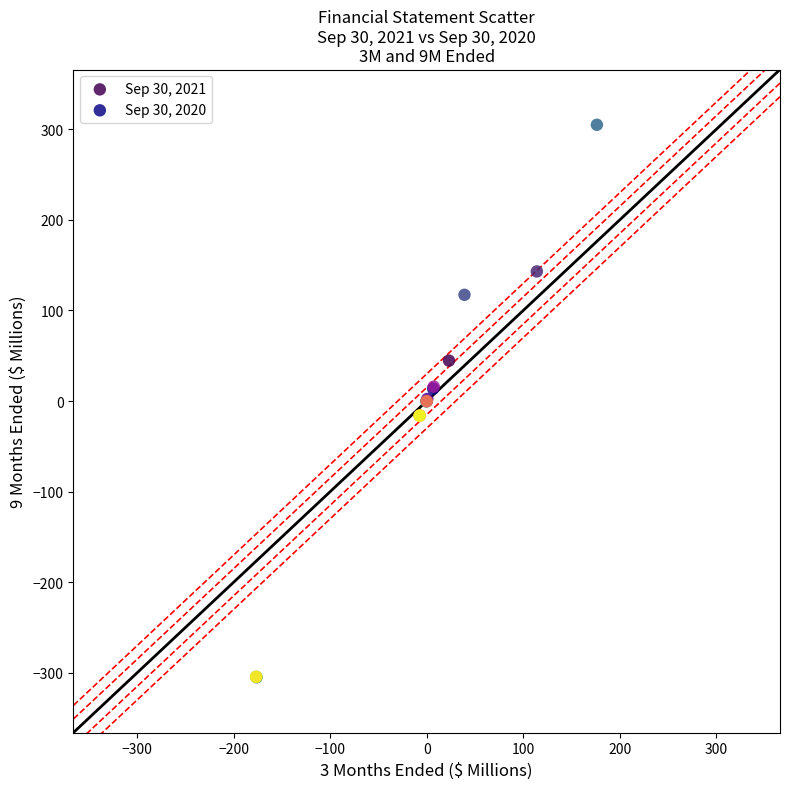

Which series contains the highest Y value?

Sep 30, 2021